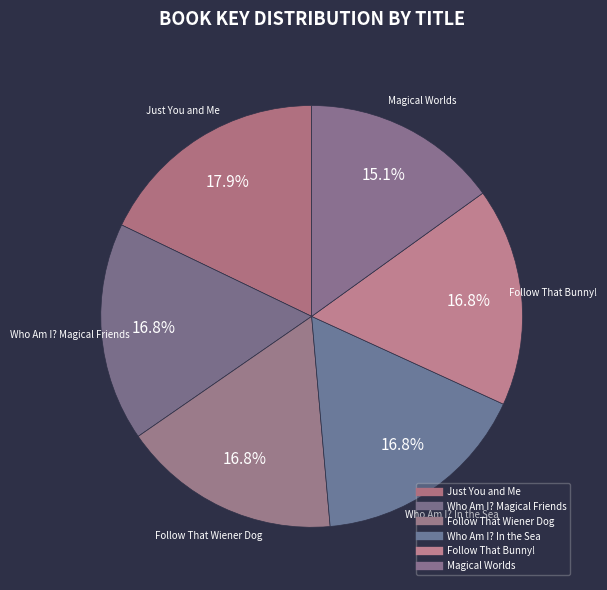

Does Follow That Bunny! represent more than half of the total?

No